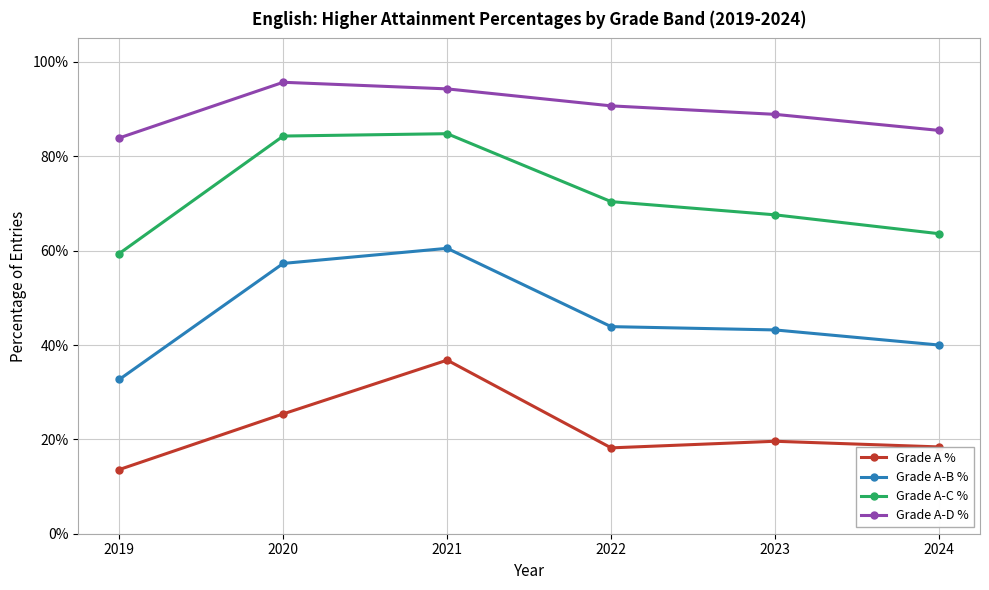

What is the difference between the maximum and minimum values in the Grade A-B % series?

0.3